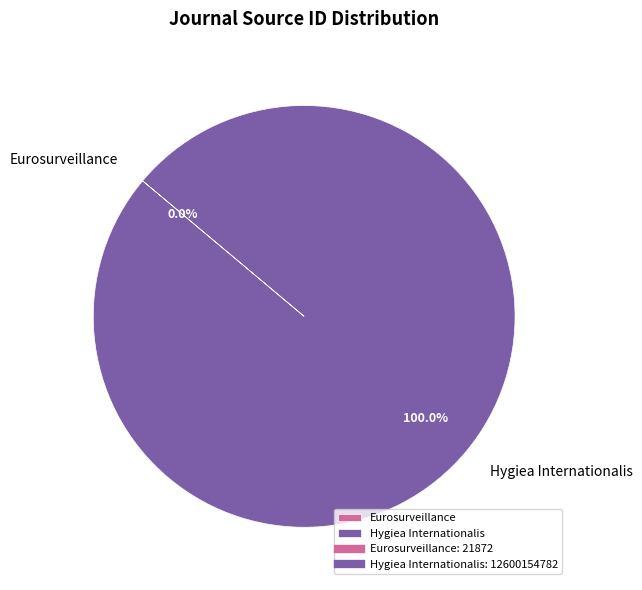

Which slice is the largest?

Hygiea Internationalis